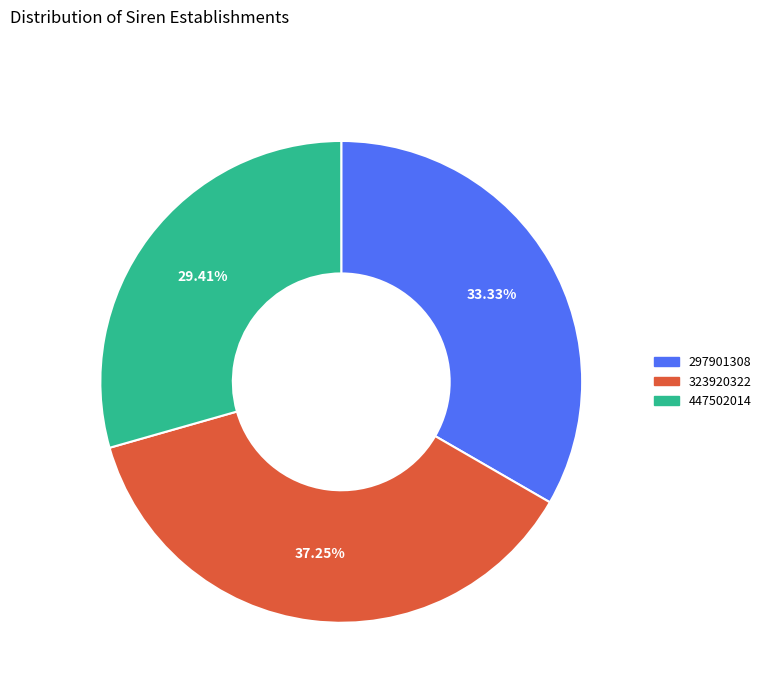

To the nearest percent, what is the combined percentage of 297901308 and 447502014?

63%